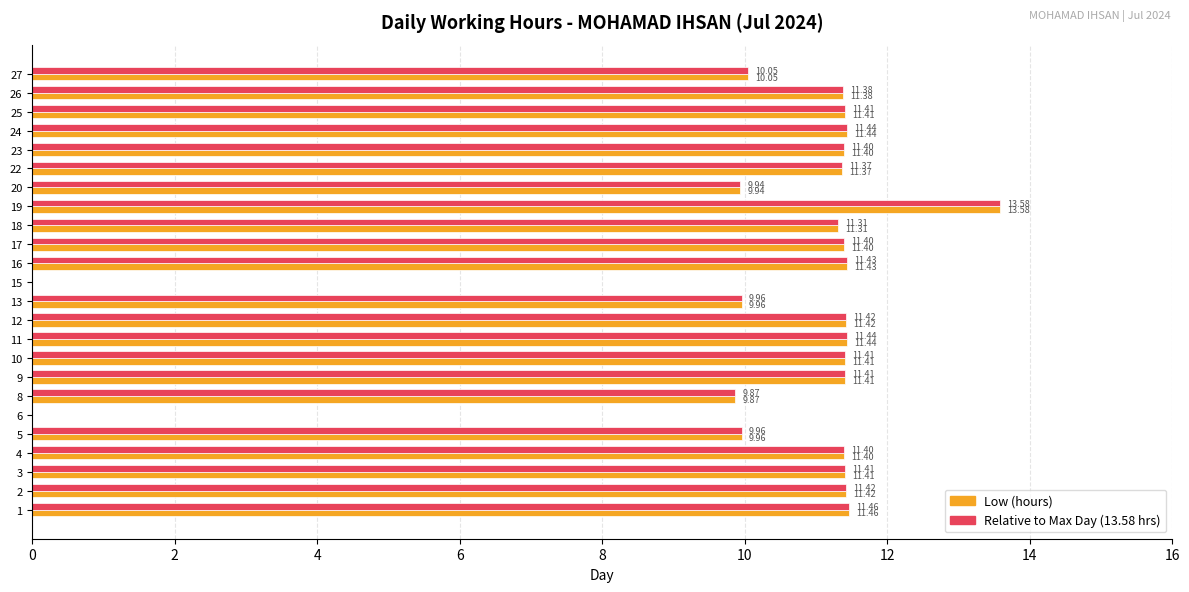

Read the Relative to Max Day (13.58 hrs) value at 11.

11.4